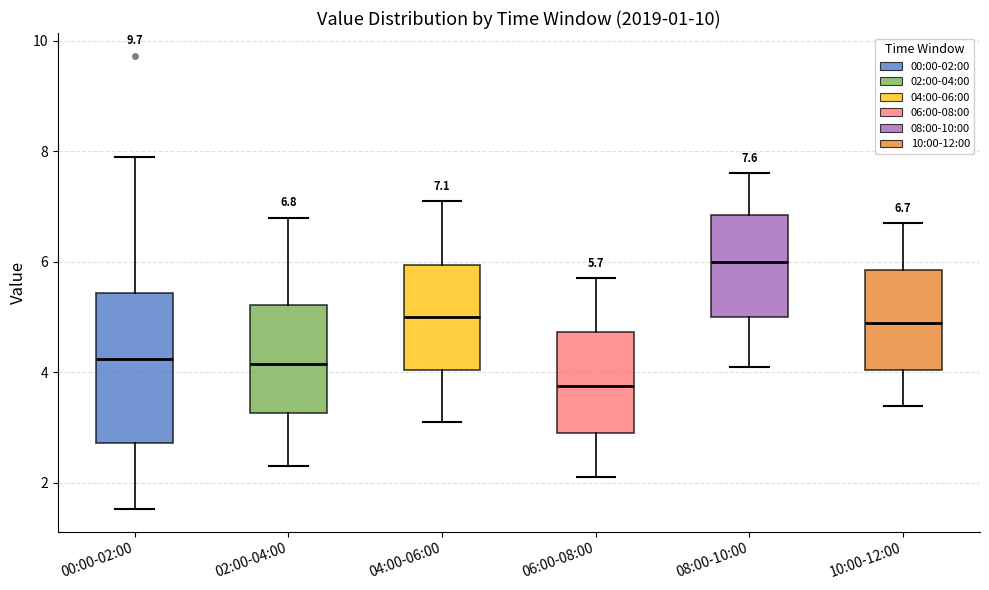

Which box has the highest median line?

08:00-10:00